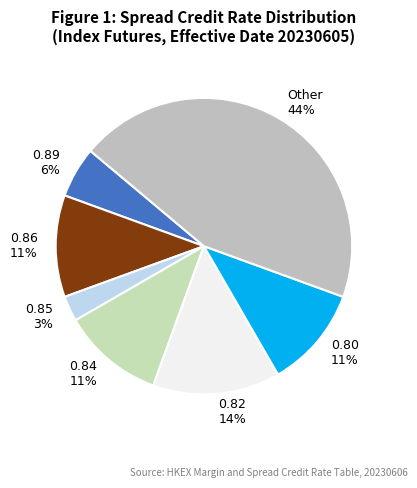

Is the sum of 0.89 6% and 0.84 11% greater than half?

No